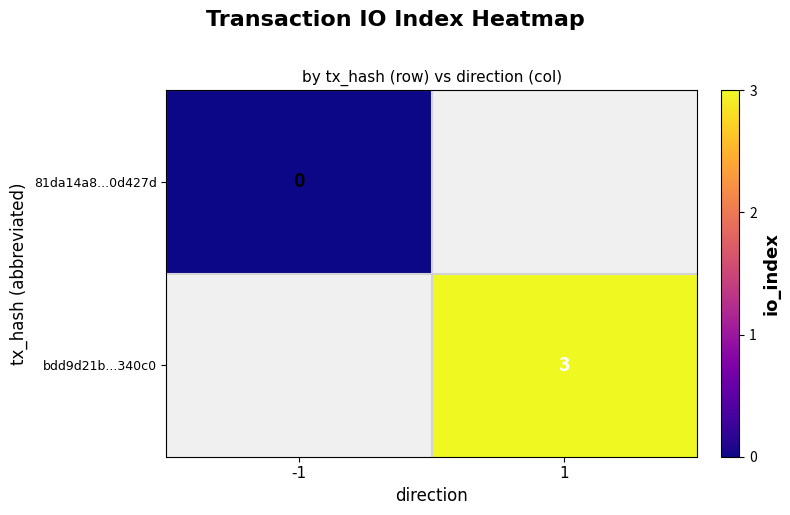

How many series are shown in this chart?

2